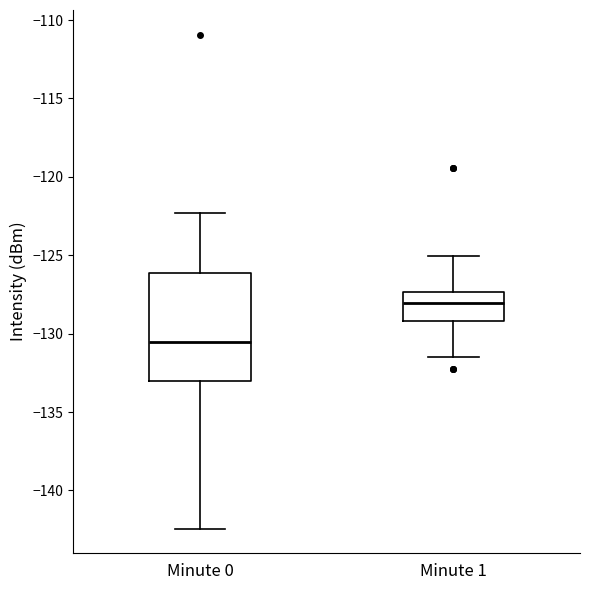

Reading left to right, read every box against the y-axis: the position of its median line, the range the box covers, and the ends of its whiskers. The values are not printed on the chart, so give them approximately, as read against the axis.

Minute 0: median -130.5, box -133.0 to -126.0, whiskers -142.5 to -122.5
Minute 1: median -128.0, box -129.0 to -127.5, whiskers -131.5 to -125.0